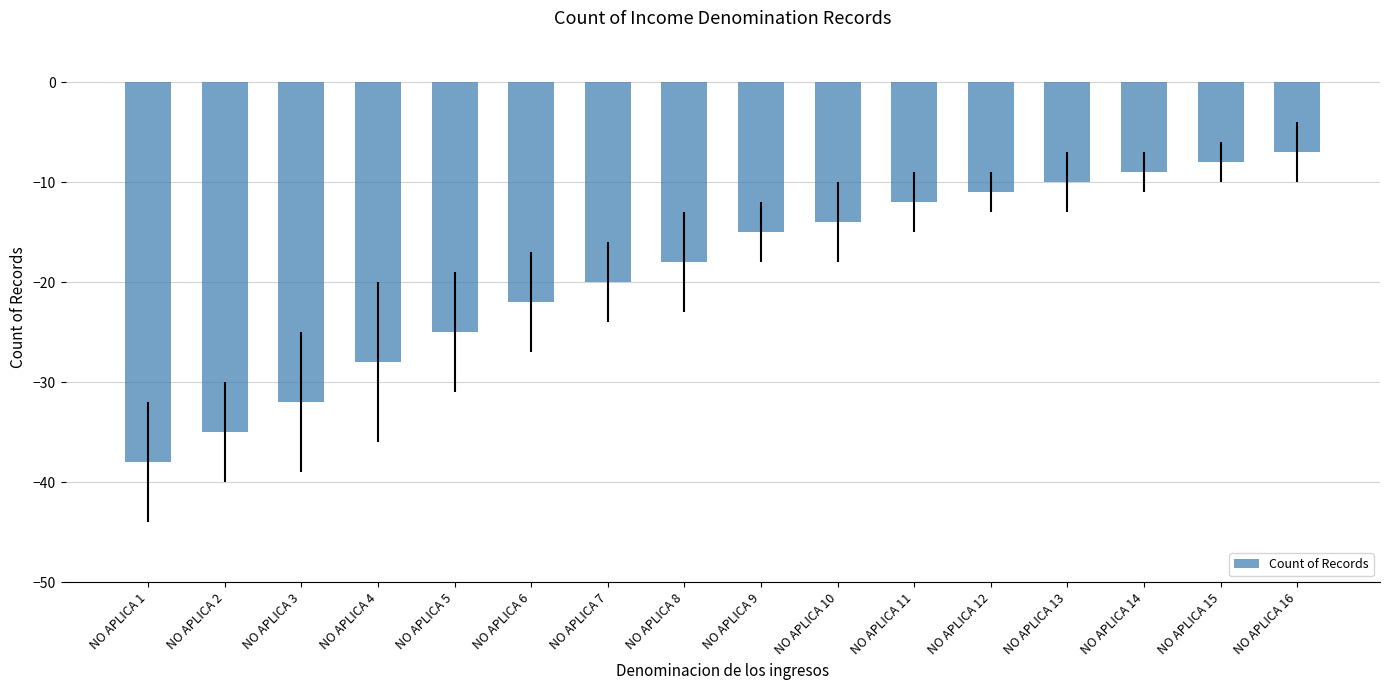

What is the sum of all values?

-304